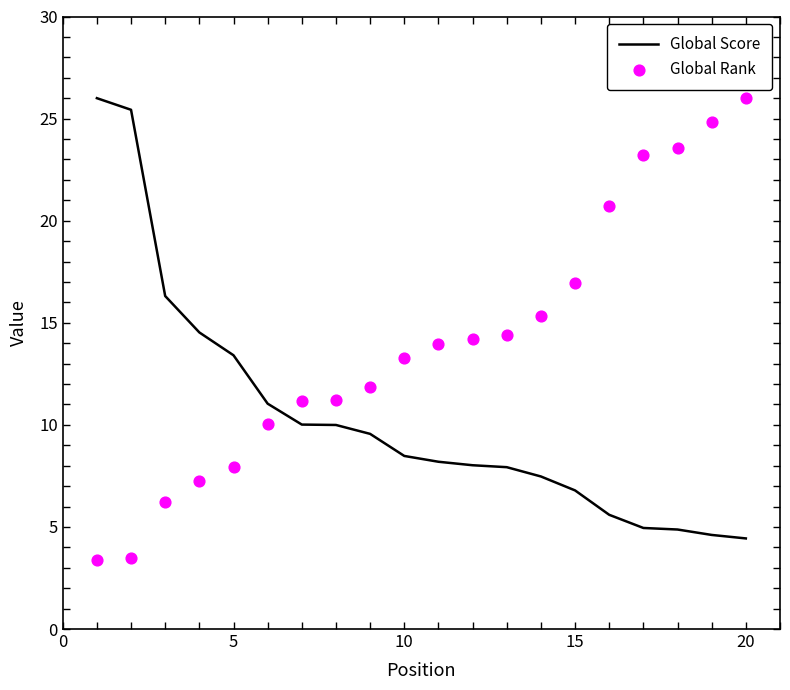

Which series has the widest spread of Y values?

Global Rank